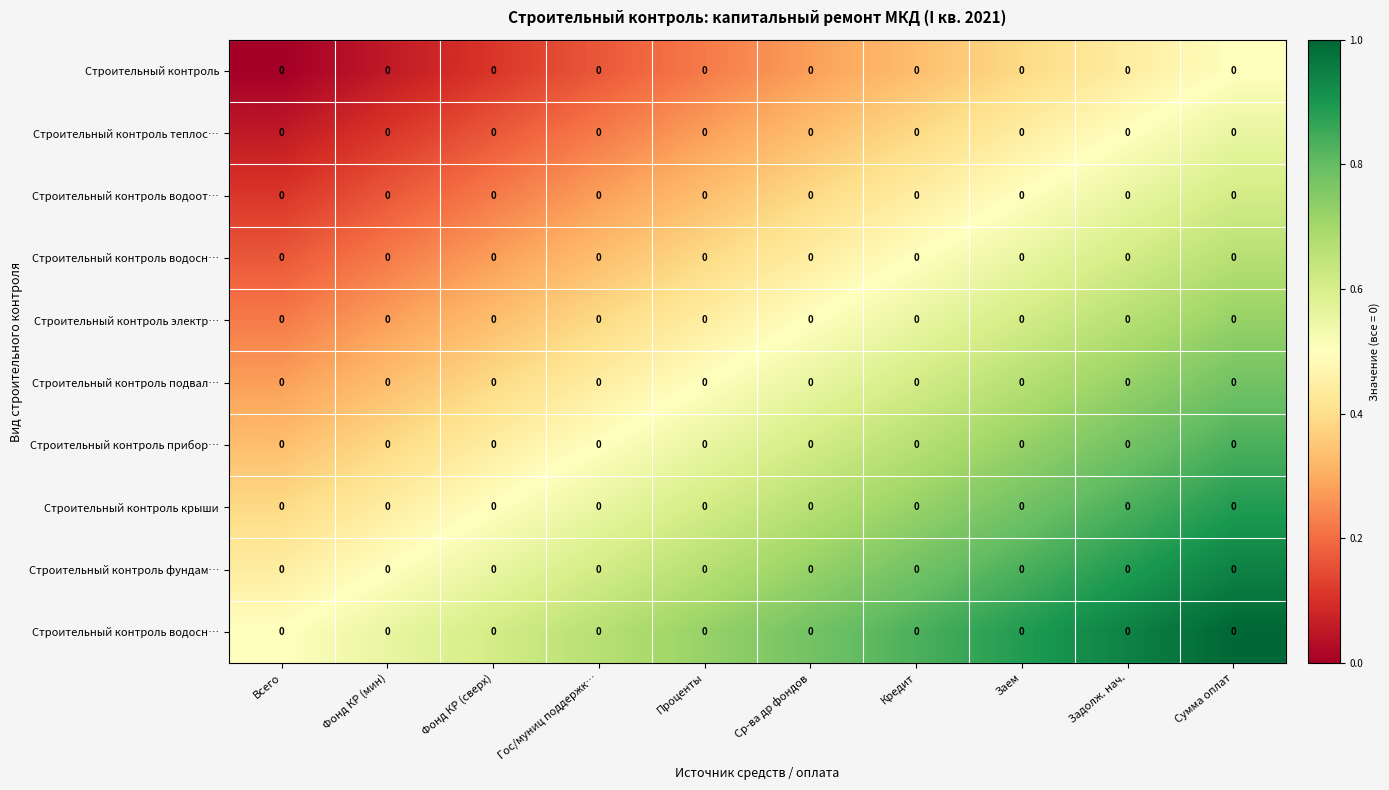

At which category is the sum across all series the highest?

Сумма оплат